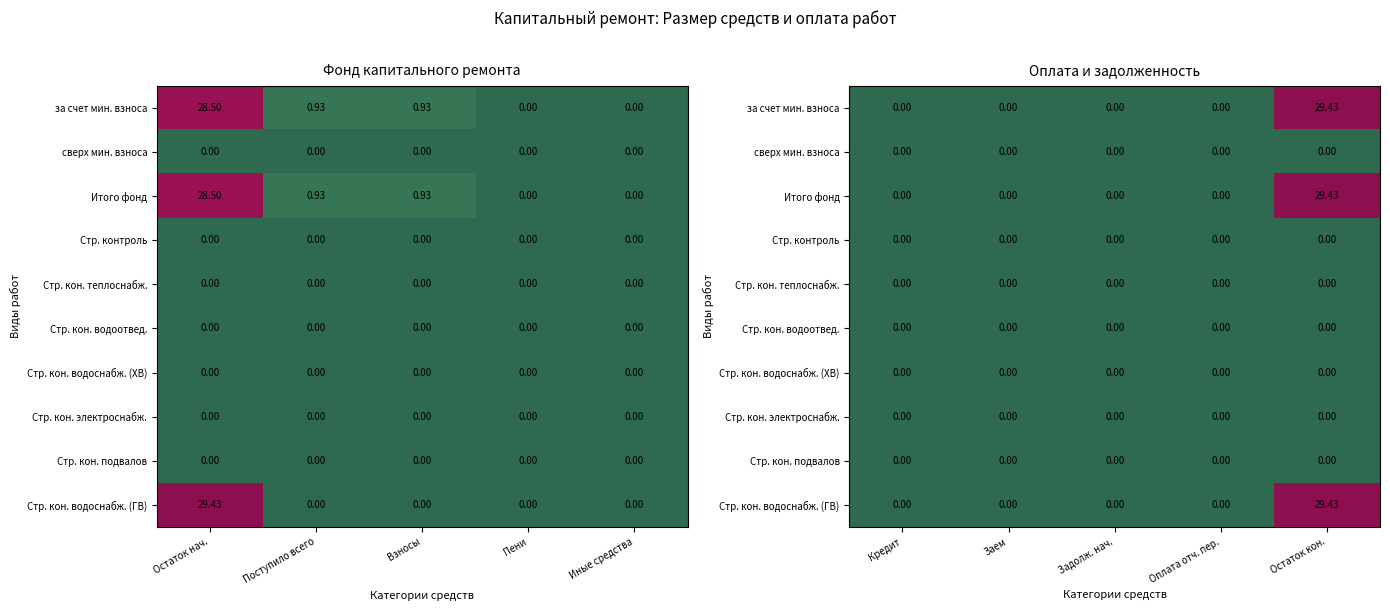

List the series in order of their peak value, highest first.

за счет мин. взноса, Итого фонд, Стр. кон. водоснабж. (ГВ), сверх мин. взноса, Стр. контроль, Стр. кон. теплоснабж., Стр. кон. водоотвед., Стр. кон. водоснабж. (ХВ), Стр. кон. электроснабж., Стр. кон. подвалов